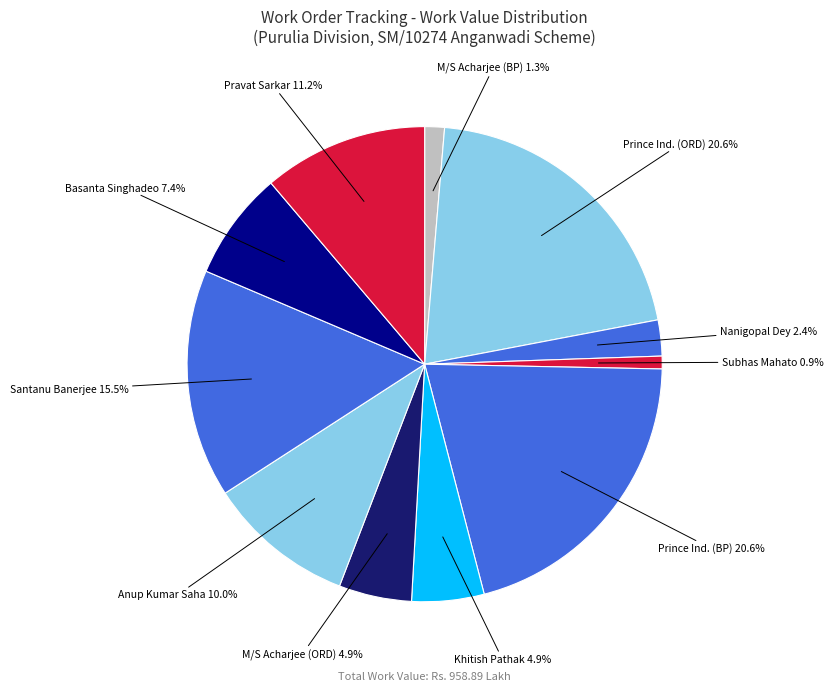

To the nearest percent, what is the difference between the largest and smallest slice percentages?

20%